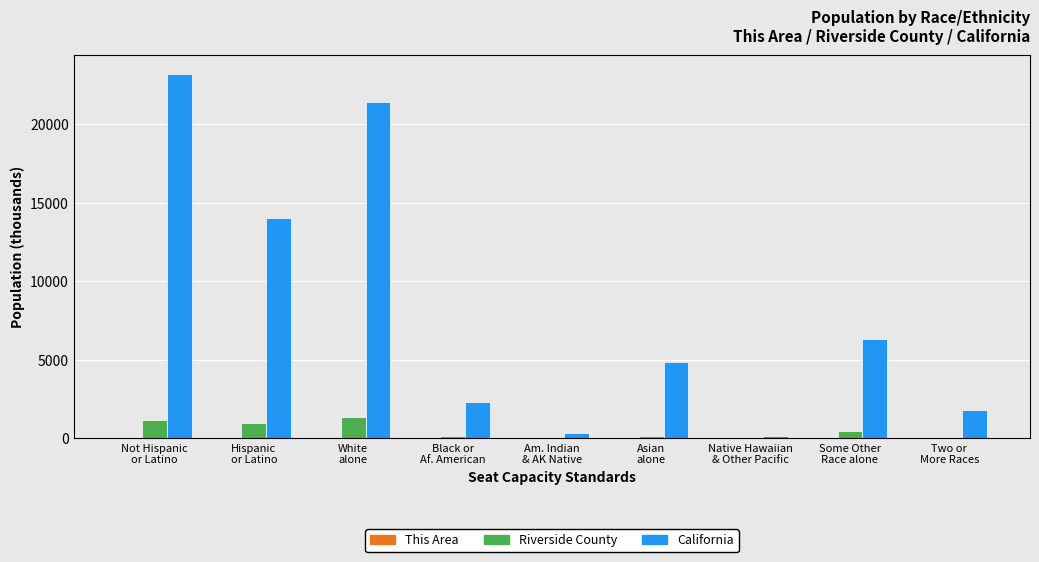

How many data points in Riverside County are above 140?

5